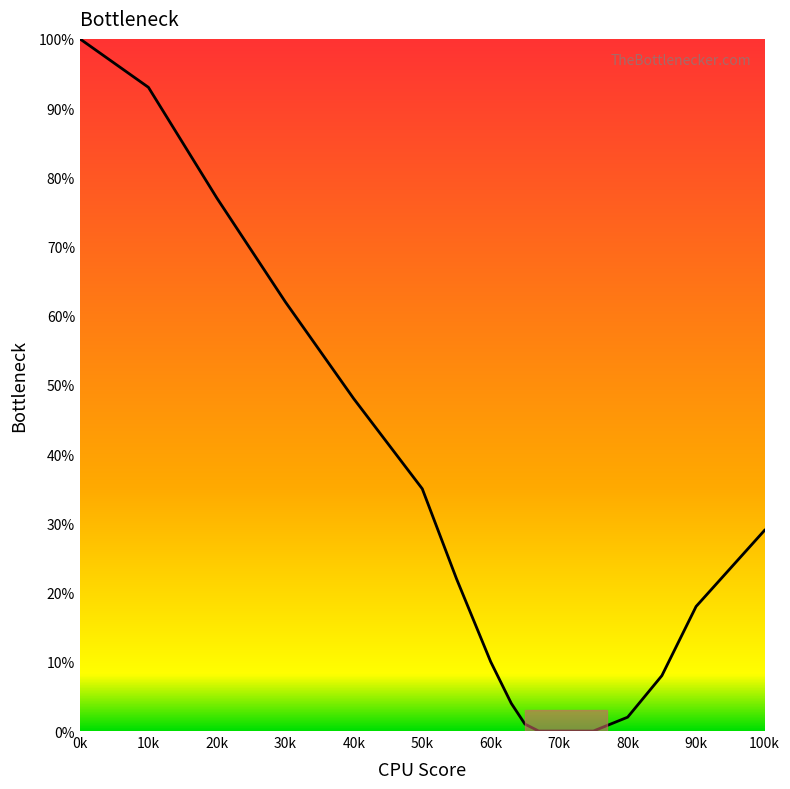

Reading right to left, list all the values displayed in this chart.

29	18	8	2	0	0	0	1	4	10	22	35	48	62	77	93	100